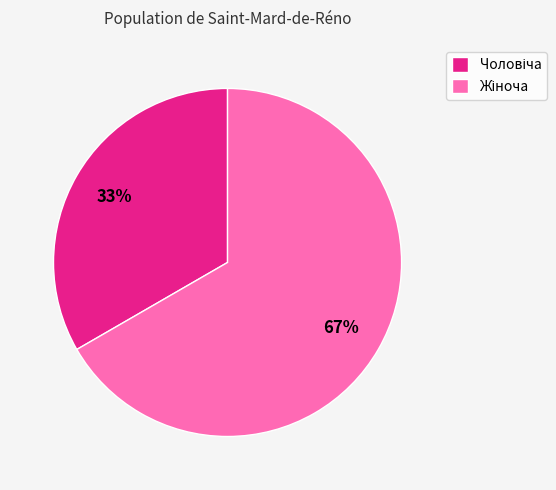

Count the number of slices in the pie.

2